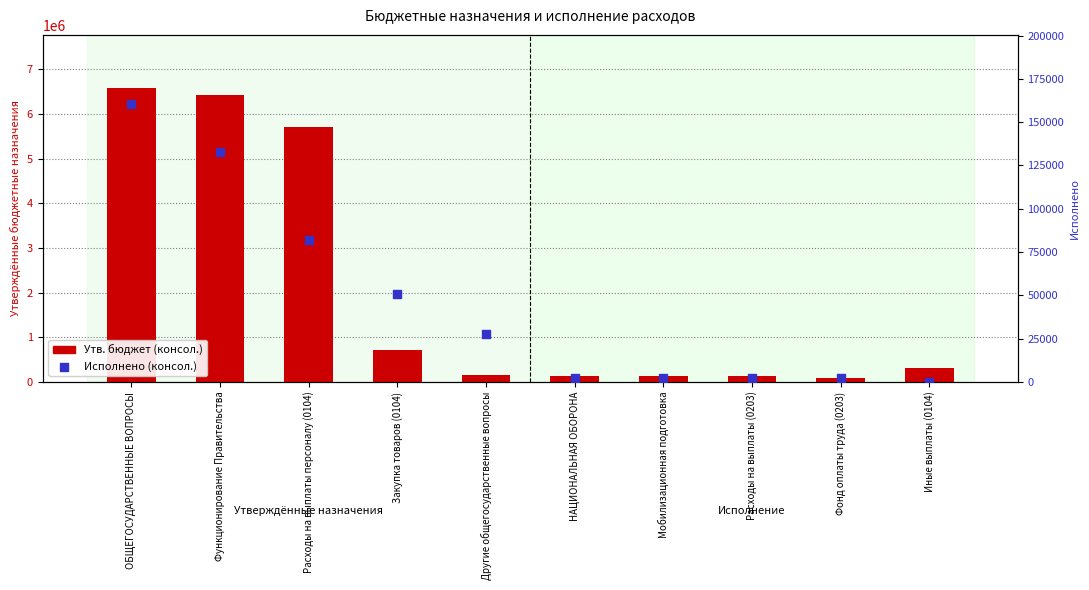

Which series contains the lowest Y value?

Исполнено (консол.)